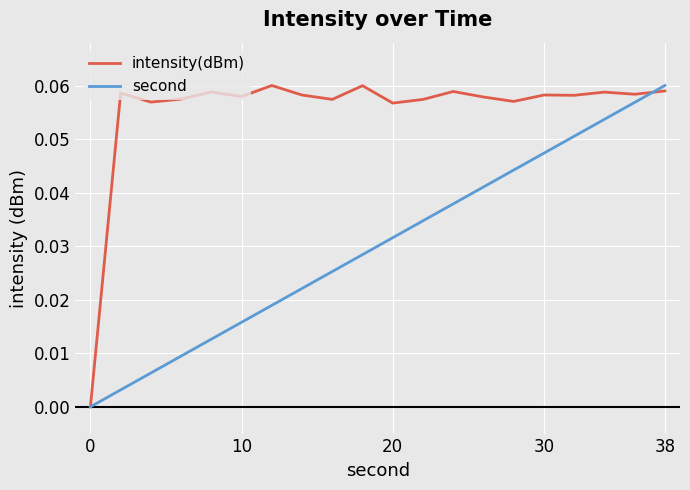

Which series has the largest total across all categories?

intensity(dBm)